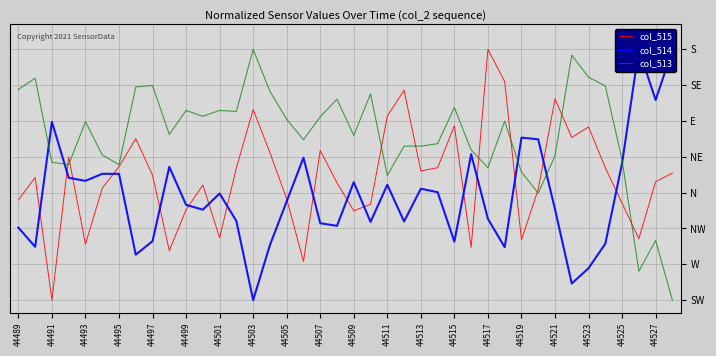

Which series changed the most between 23 and 32?

col_514